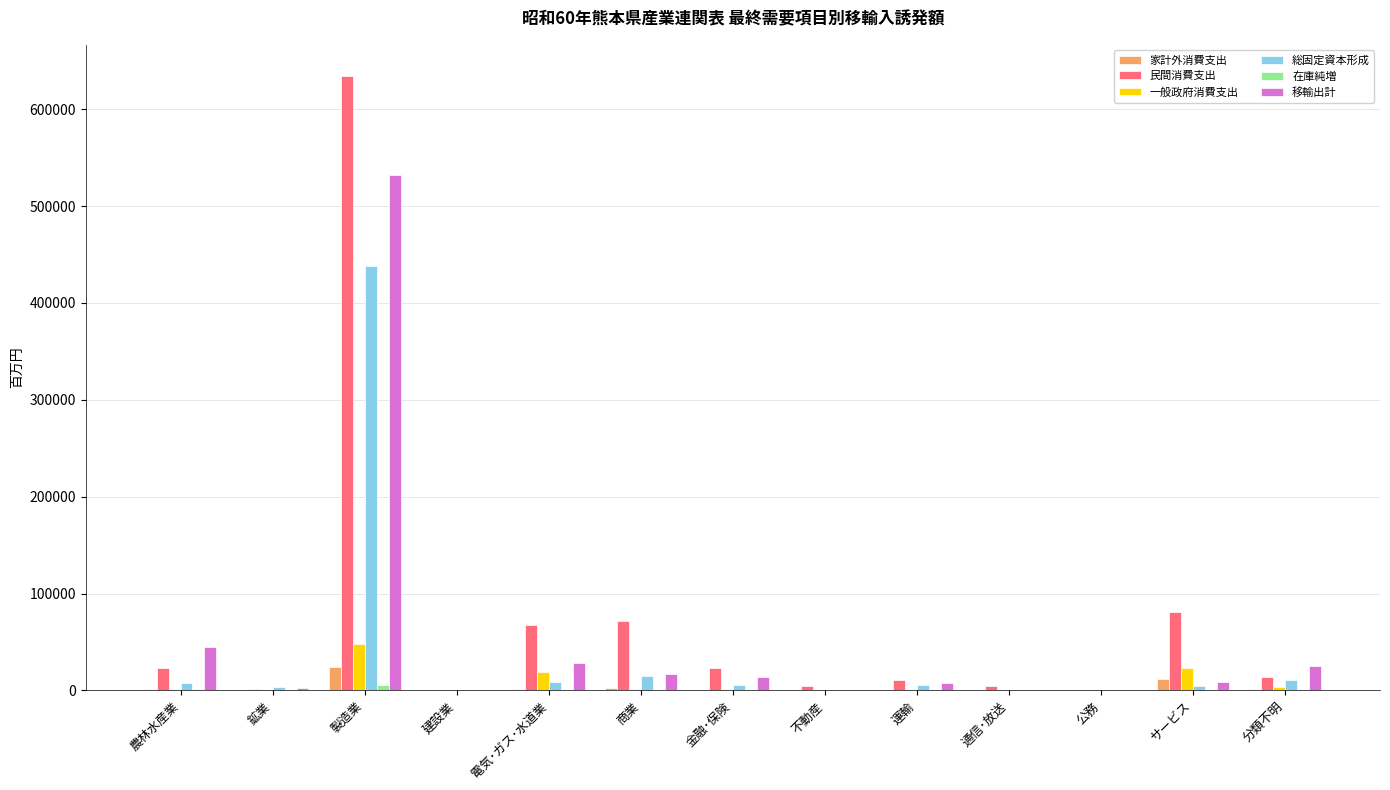

What is the sum of the 一般政府消費支出 values at 公務 and 農林水産業?

1064